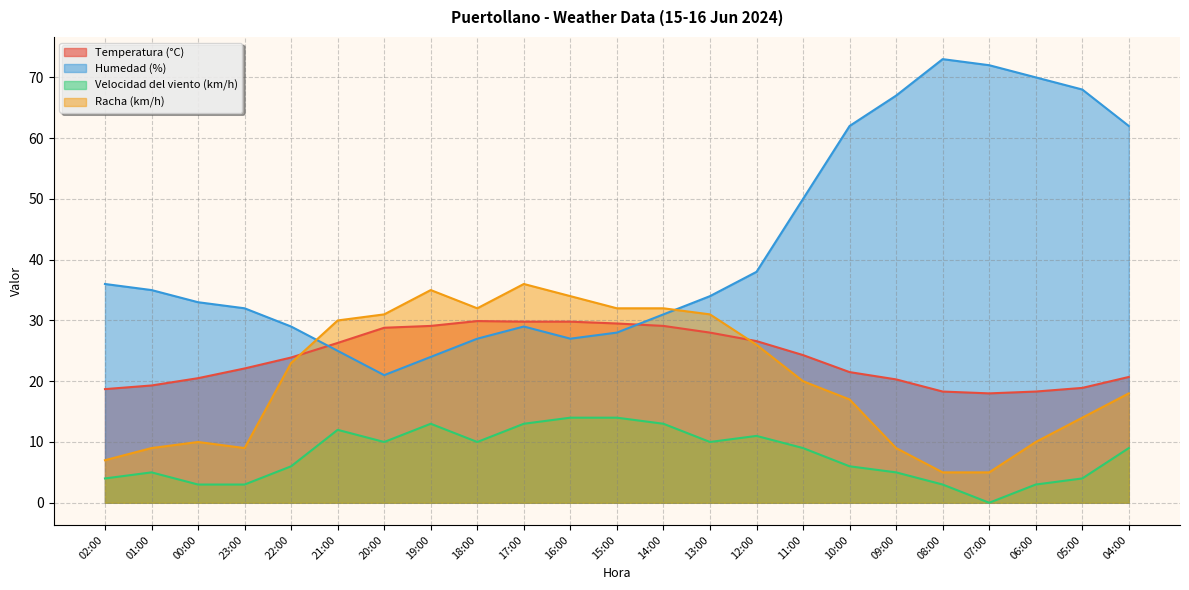

Between 23:00 and 15:00, which series saw the biggest shift?

Racha (km/h)